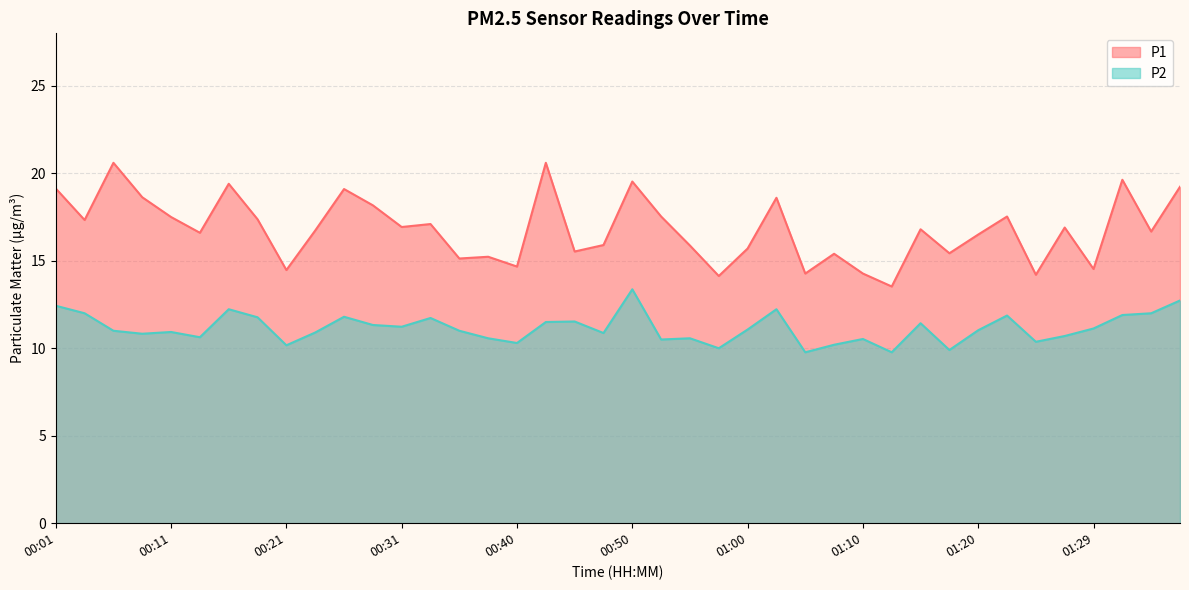

List the series in order of their overall mean, lowest first.

P2, P1